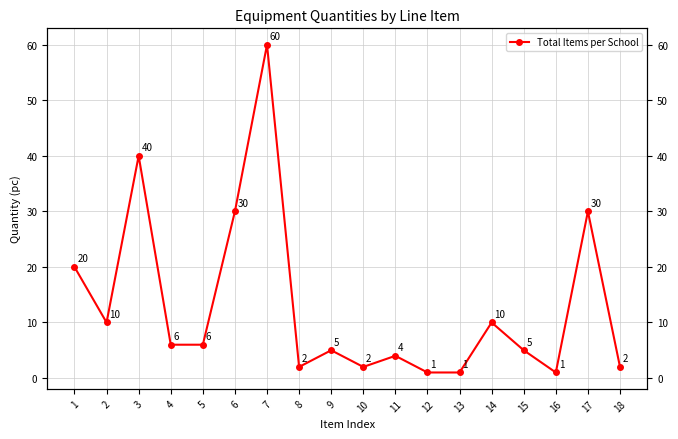

How many series are shown in this chart?

1